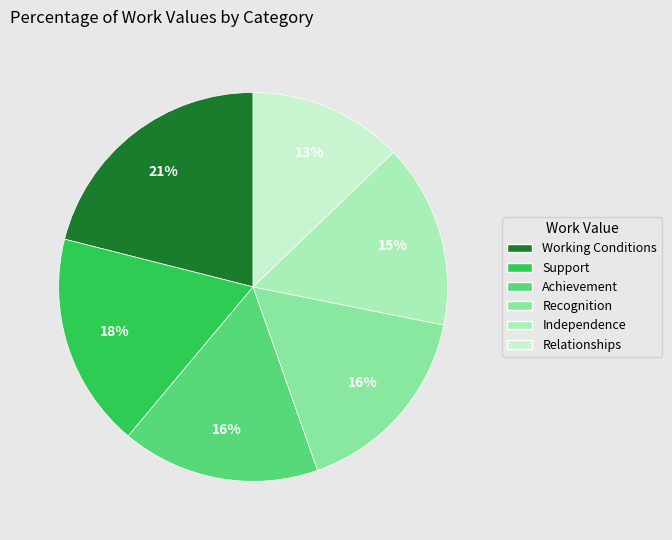

To the nearest percent, what percentage of the pie is Achievement?

16%